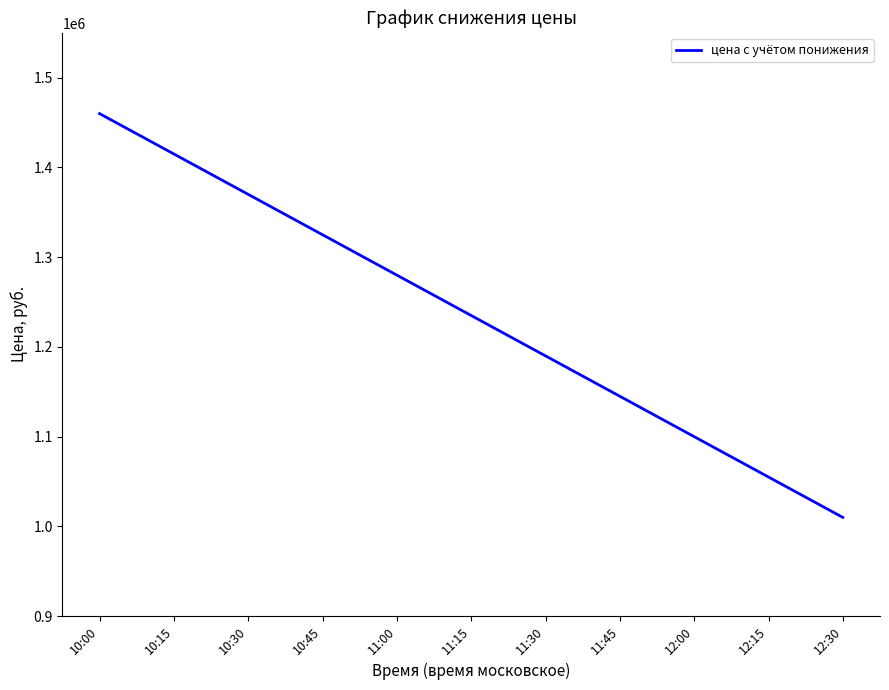

Where does the data first go above 1235000?

10:00